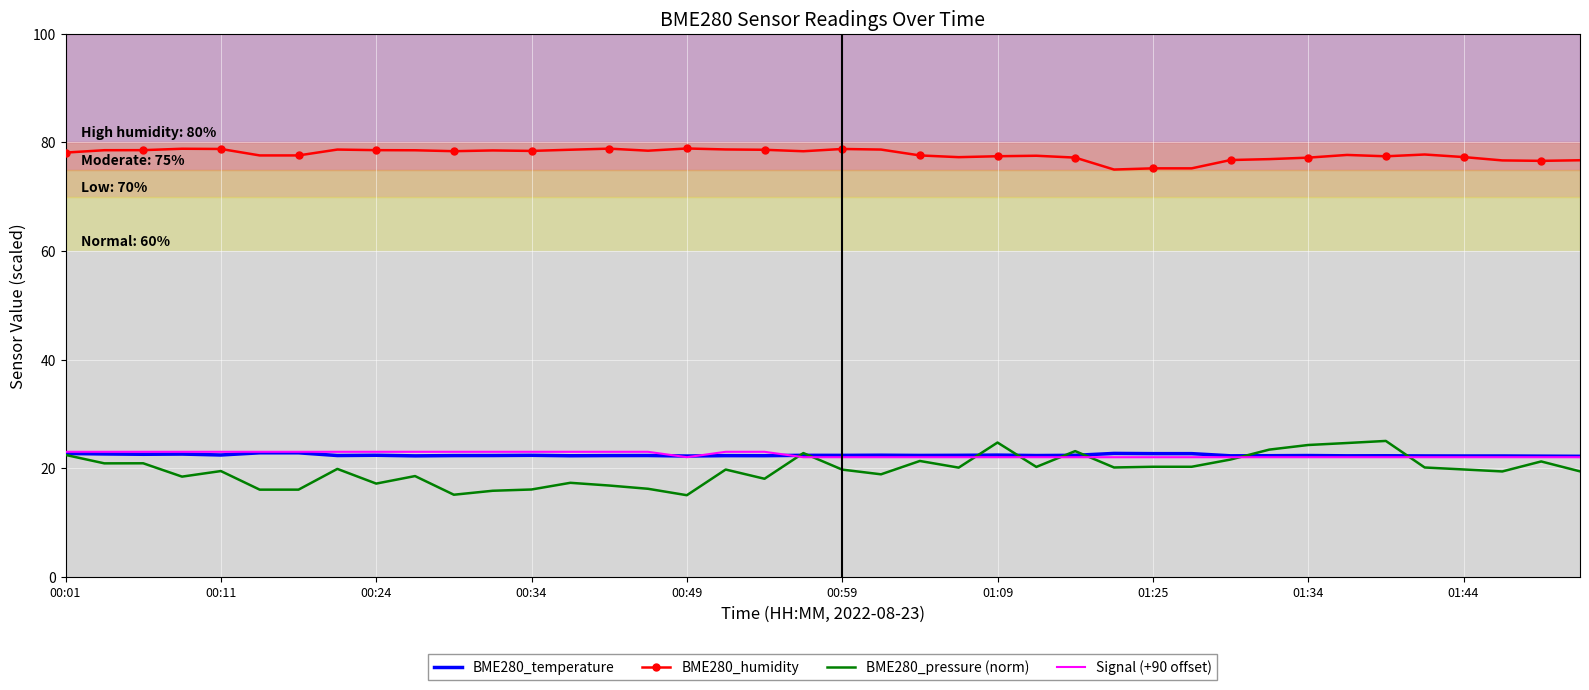

What is the minimum value for Signal (+90 offset)?

22.0